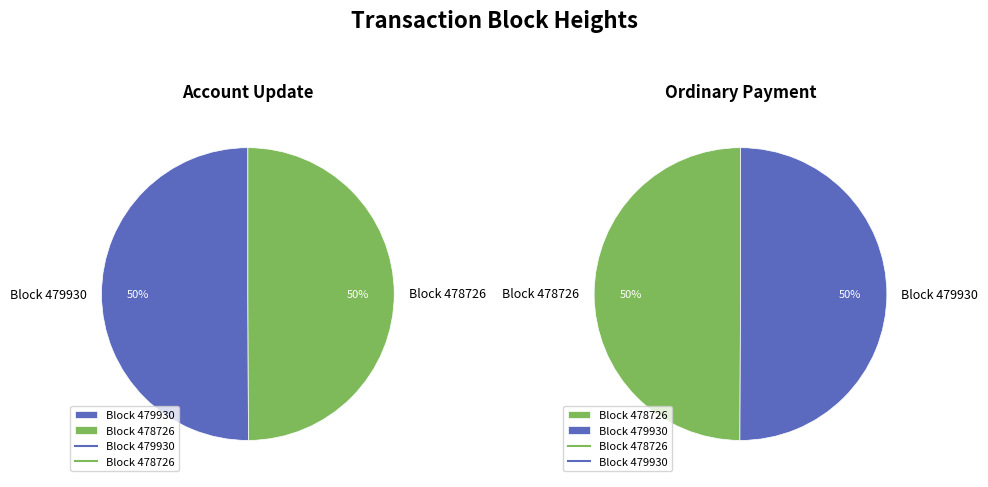

Does 478726 represent more than half of the total?

No